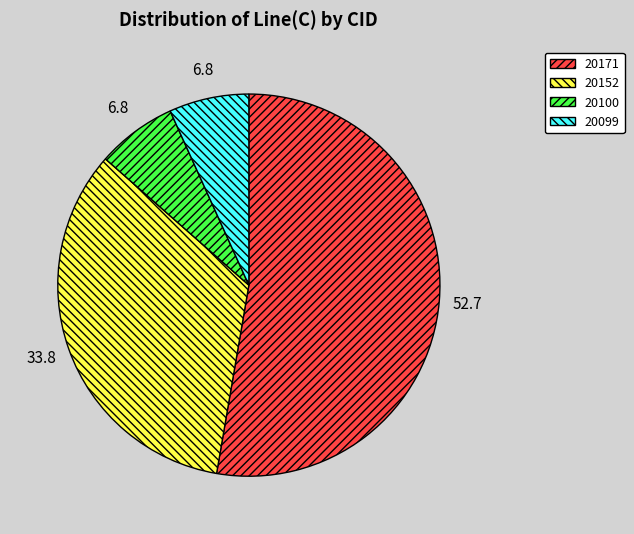

Is the sum of 20171 and 20152 greater than half?

Yes